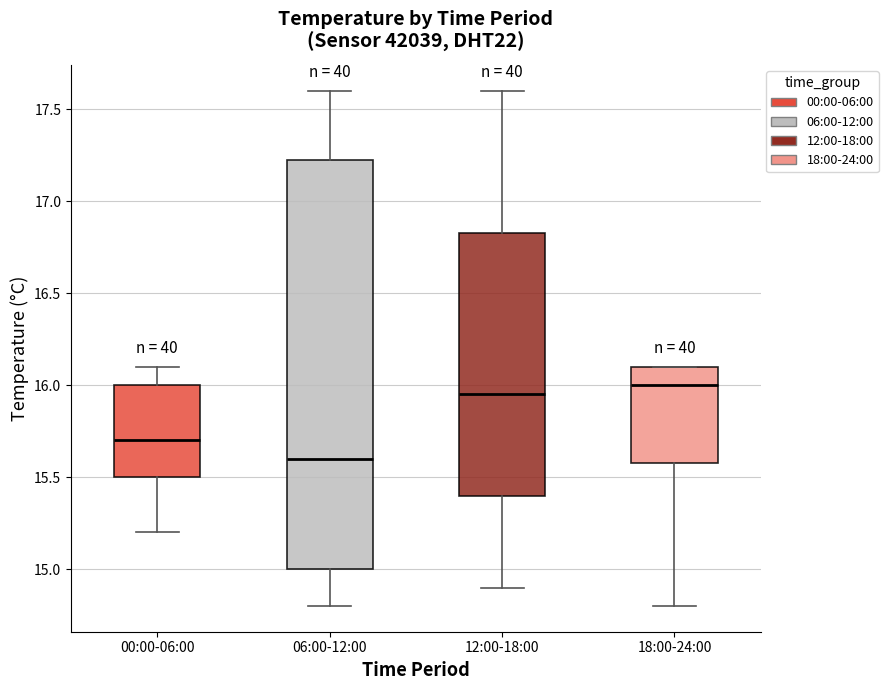

Comparing the boxes themselves (not the whiskers), which one is the tallest?

06:00-12:00